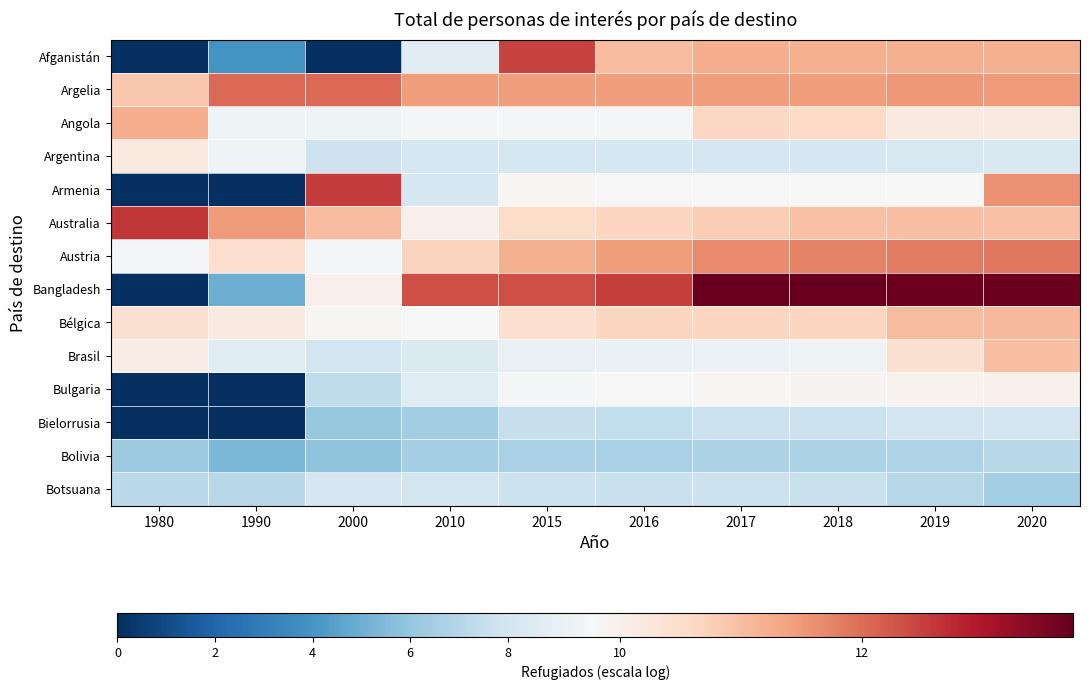

Which series has the widest spread of values?

Bangladesh